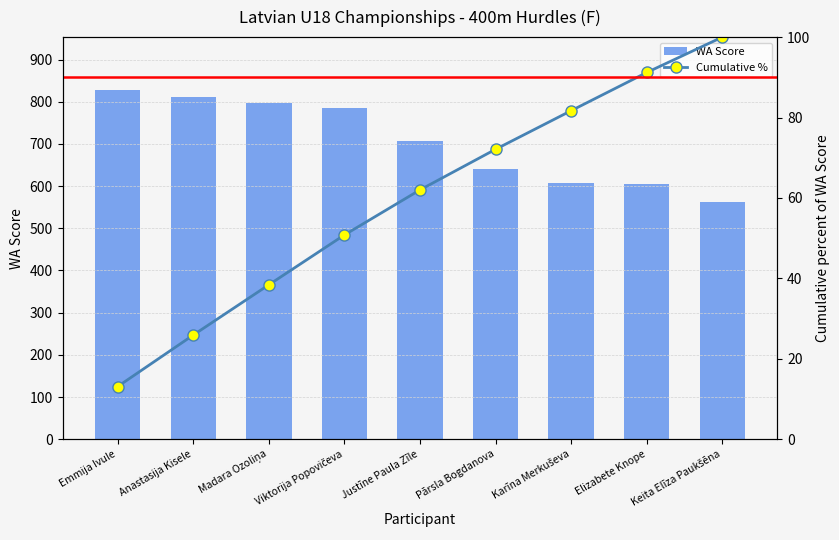

What is the value of the Cumulative % bar at the 9th from the left?

100.0